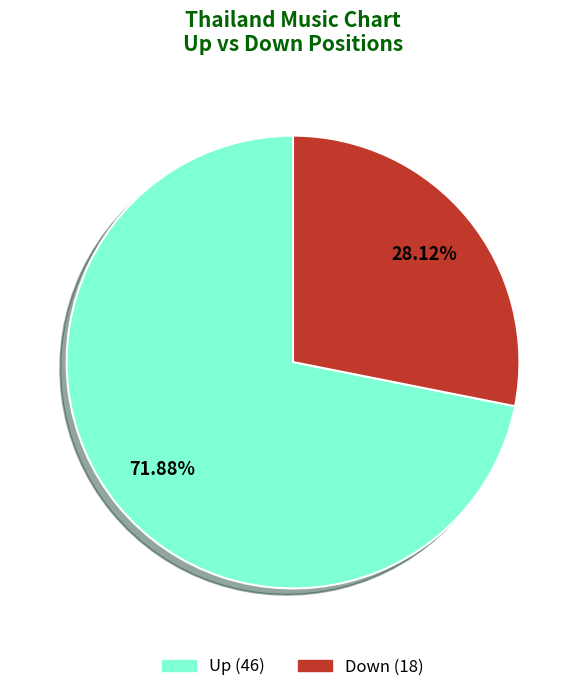

Is there any slice that represents more than half of the pie?

Yes